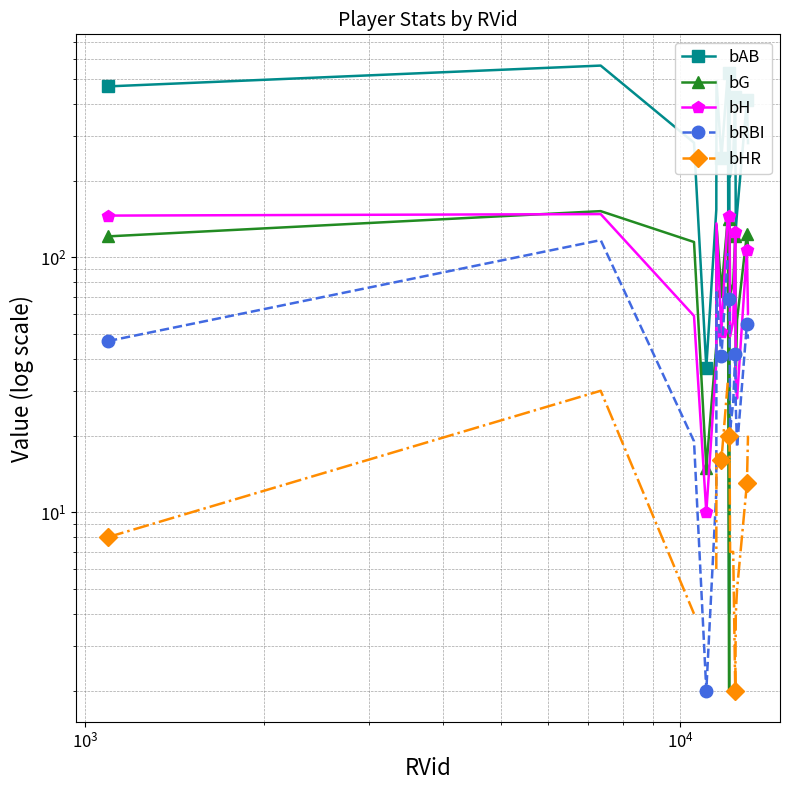

Which series has the largest total across all categories?

bAB